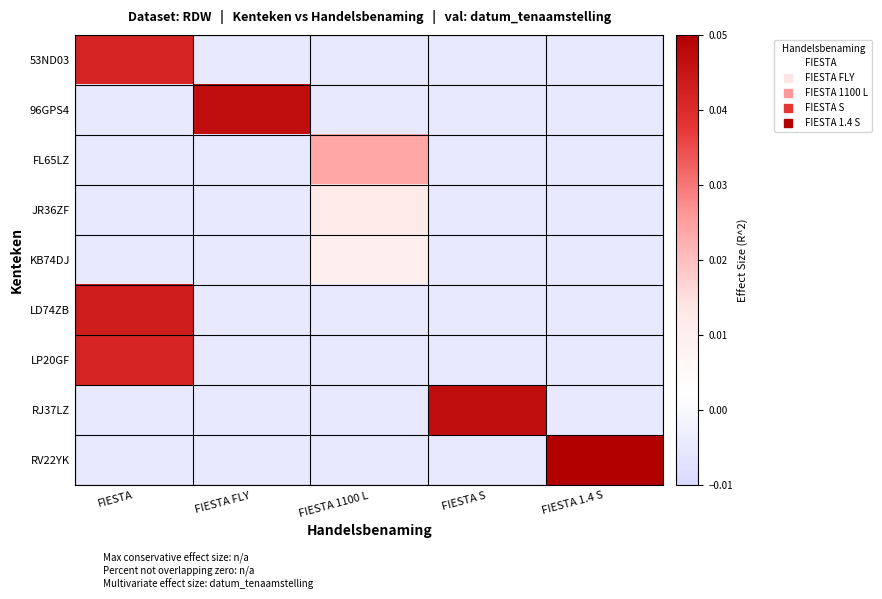

Reading left to right, extract all data points from this chart.

53ND03: FIESTA=0.0	FIESTA FLY=-0.0	FIESTA 1100 L=-0.0	FIESTA S=-0.0	FIESTA 1.4 S=-0.0
96GPS4: FIESTA=-0.0	FIESTA FLY=0.0	FIESTA 1100 L=-0.0	FIESTA S=-0.0	FIESTA 1.4 S=-0.0
FL65LZ: FIESTA=-0.0	FIESTA FLY=-0.0	FIESTA 1100 L=0.0	FIESTA S=-0.0	FIESTA 1.4 S=-0.0
JR36ZF: FIESTA=-0.0	FIESTA FLY=-0.0	FIESTA 1100 L=0.0	FIESTA S=-0.0	FIESTA 1.4 S=-0.0
KB74DJ: FIESTA=-0.0	FIESTA FLY=-0.0	FIESTA 1100 L=0.0	FIESTA S=-0.0	FIESTA 1.4 S=-0.0
LD74ZB: FIESTA=0.0	FIESTA FLY=-0.0	FIESTA 1100 L=-0.0	FIESTA S=-0.0	FIESTA 1.4 S=-0.0
LP20GF: FIESTA=0.0	FIESTA FLY=-0.0	FIESTA 1100 L=-0.0	FIESTA S=-0.0	FIESTA 1.4 S=-0.0
RJ37LZ: FIESTA=-0.0	FIESTA FLY=-0.0	FIESTA 1100 L=-0.0	FIESTA S=0.0	FIESTA 1.4 S=-0.0
RV22YK: FIESTA=-0.0	FIESTA FLY=-0.0	FIESTA 1100 L=-0.0	FIESTA S=-0.0	FIESTA 1.4 S=0.1